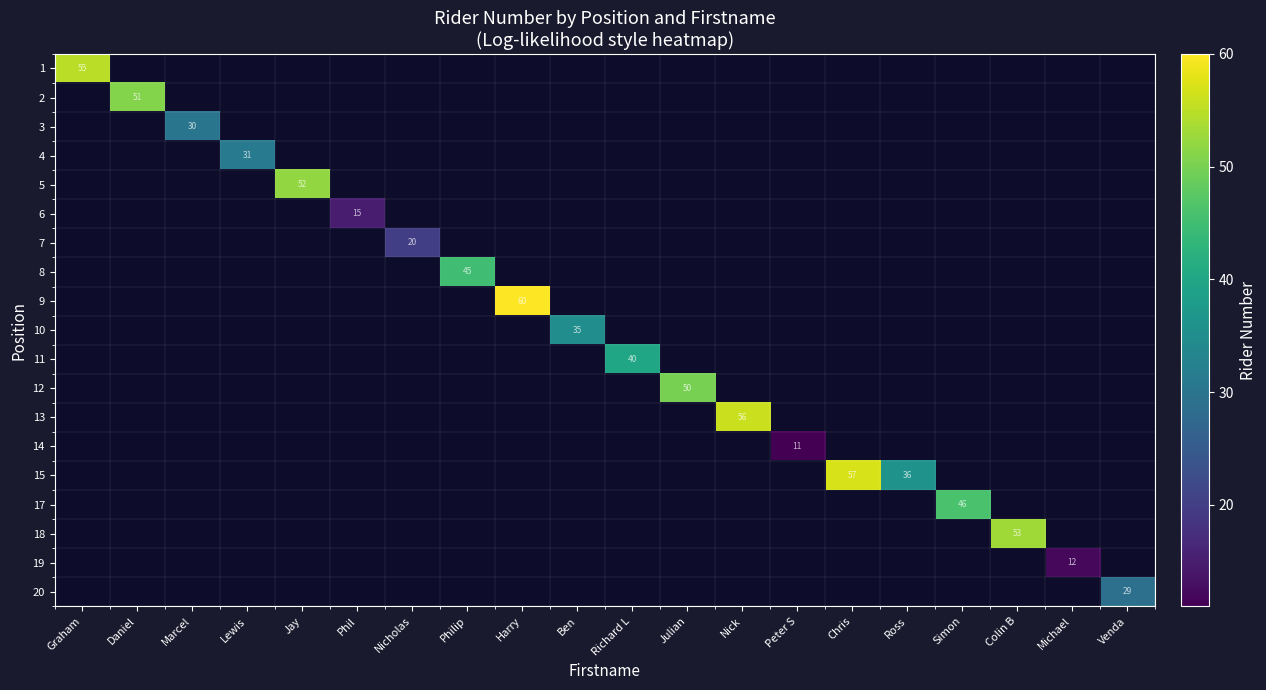

Between Peter S and Colin B, which is larger?

Colin B